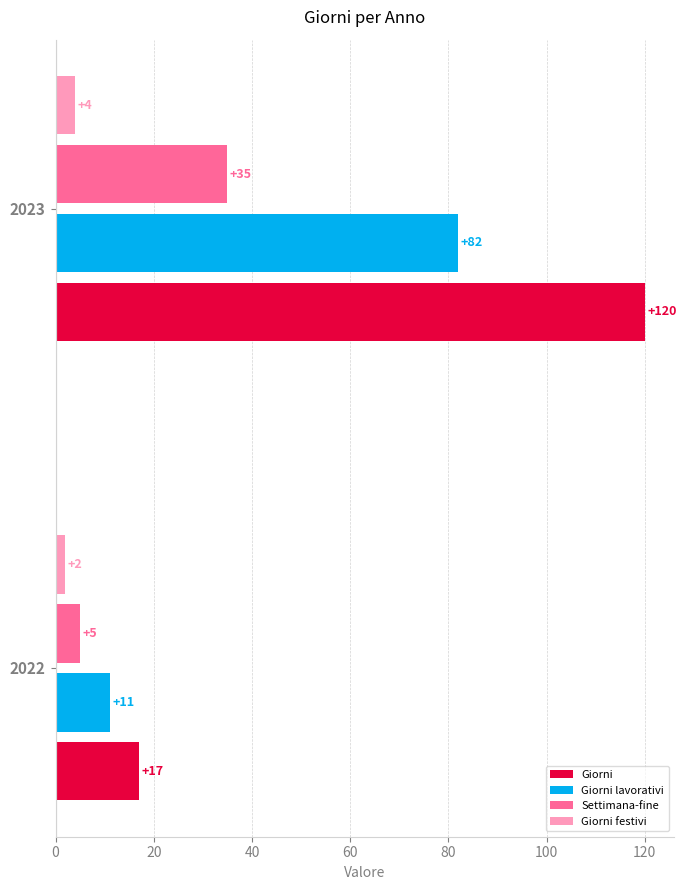

At which category is the sum across all series the highest?

2023